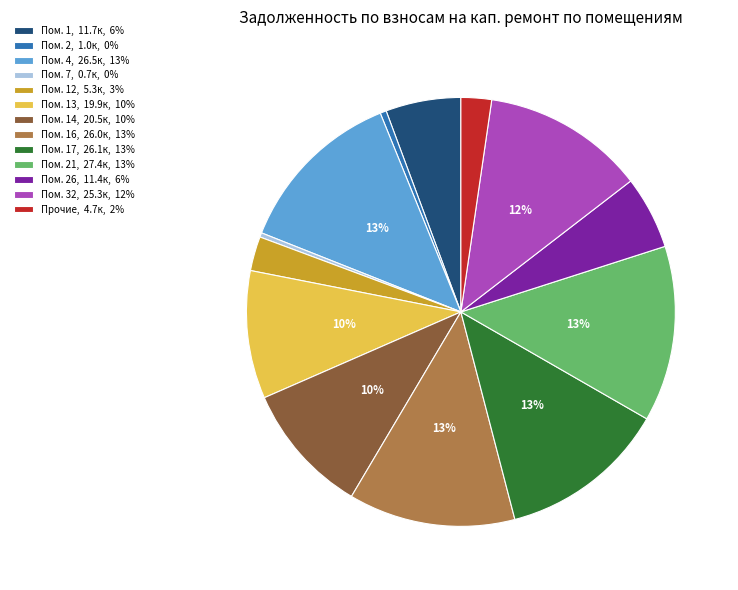

Is it true that Пом. 16, 26.0к, 13% is 13% of the pie?

True